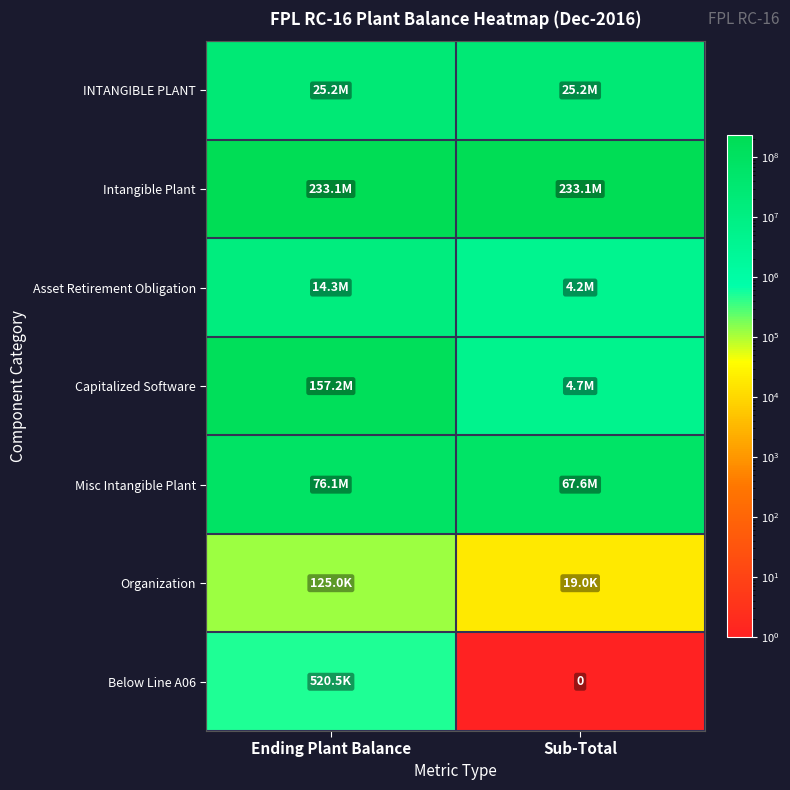

What is the sum of the Asset Retirement Obligation values at Sub-Total and Ending Plant Balance?

18526200.2